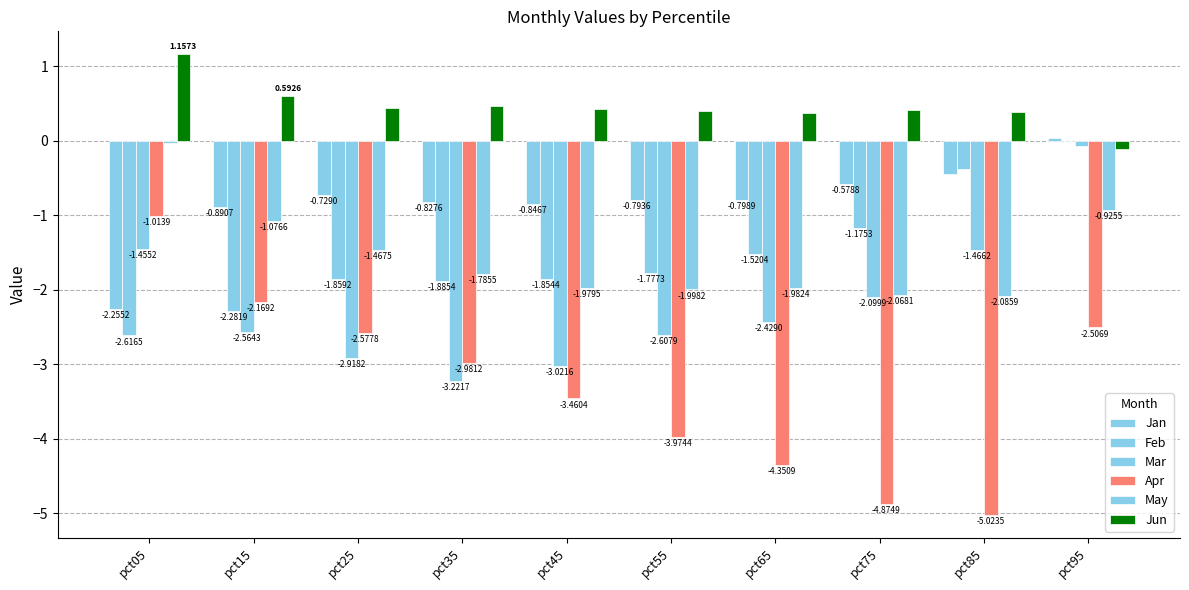

How many groups of bars are there?

10